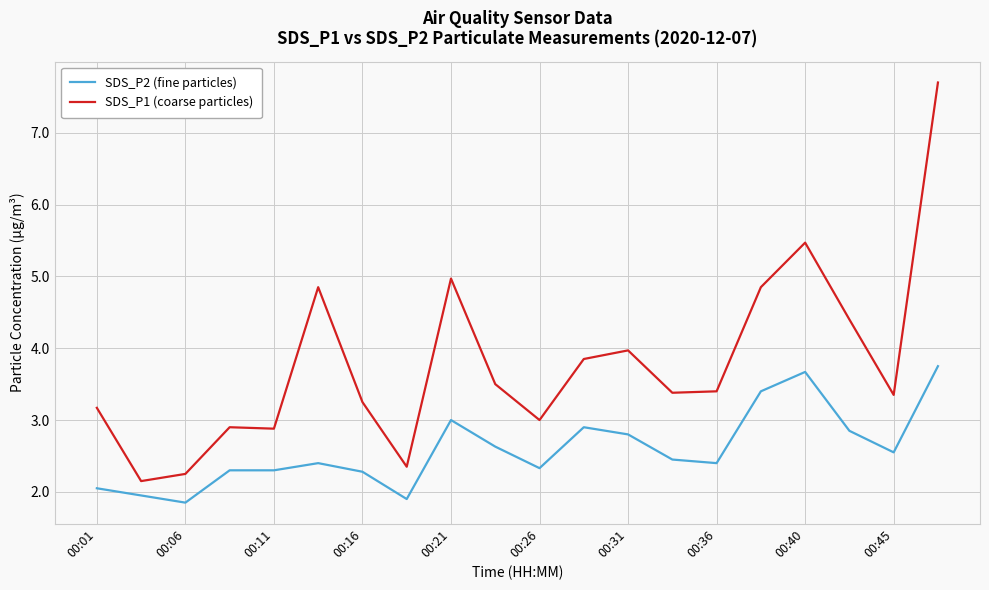

What is the maximum value for SDS_P2 (fine particles)?

3.8